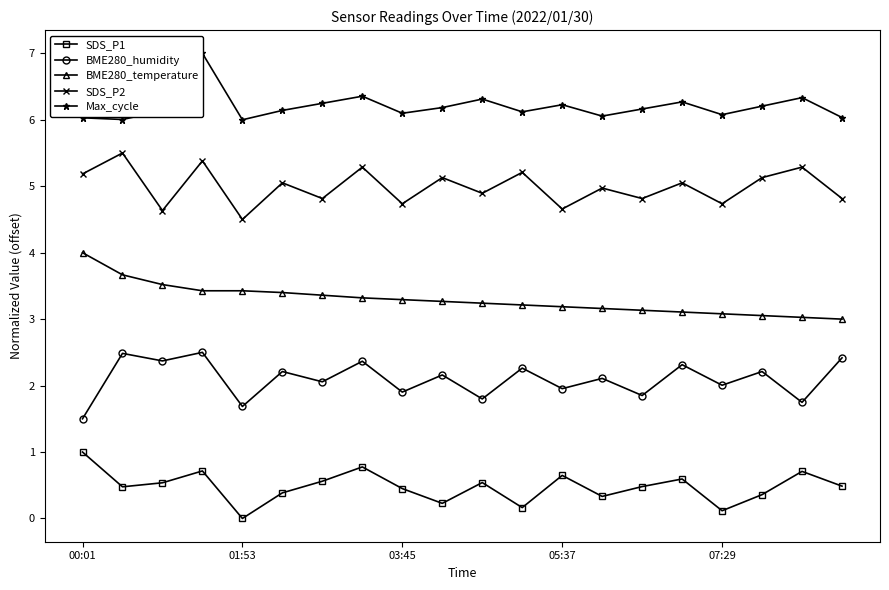

How many lines are shown in the chart?

5